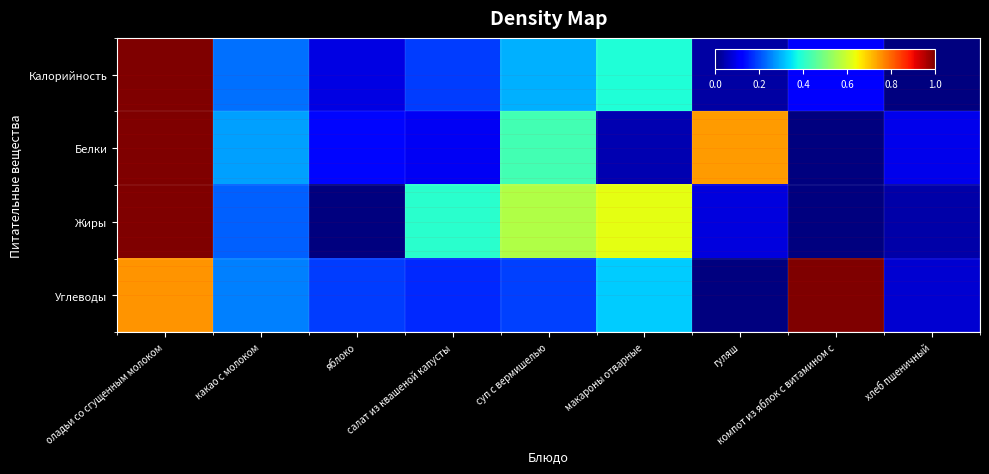

Between какао с молоком and макароны отварные, which is larger?

макароны отварные